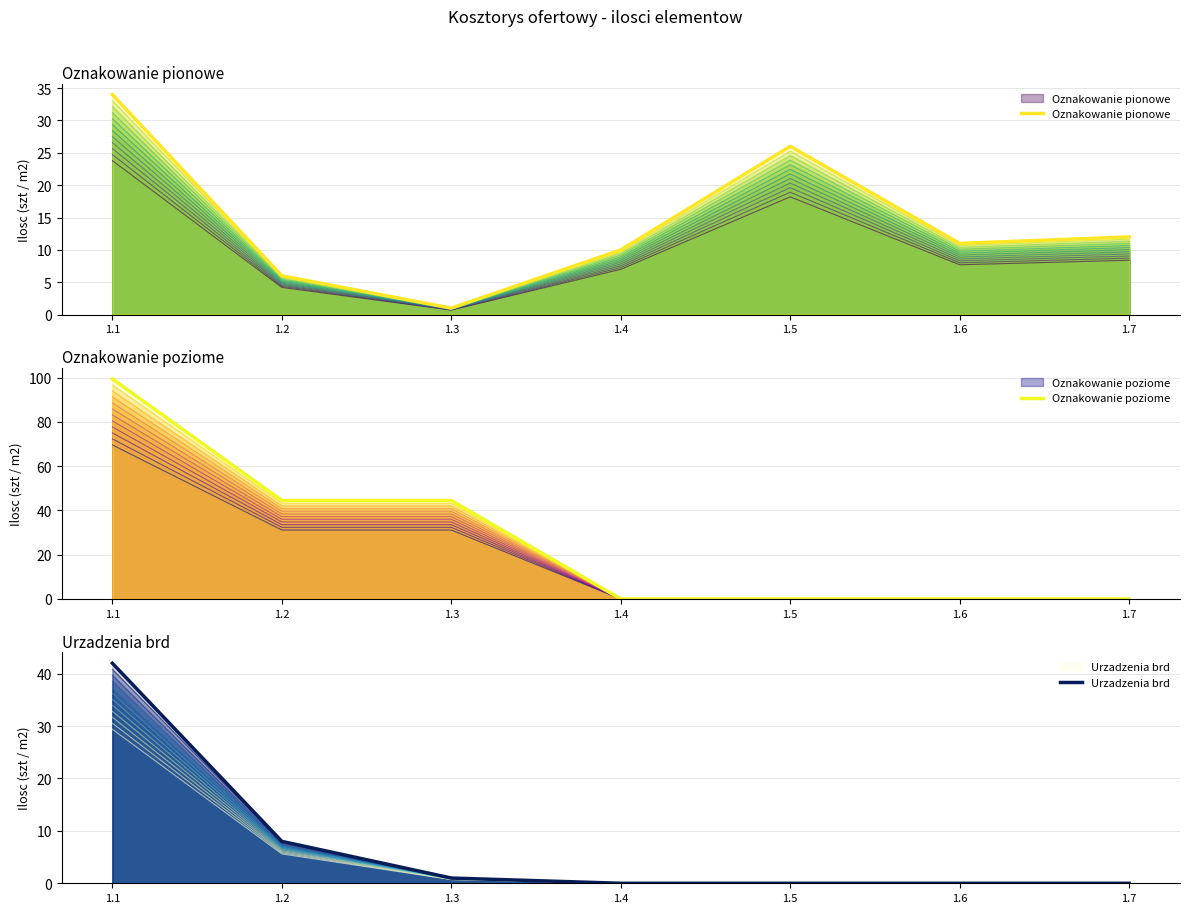

True or false: Urzadzenia brd and Oznakowanie poziome cross at least once.

False